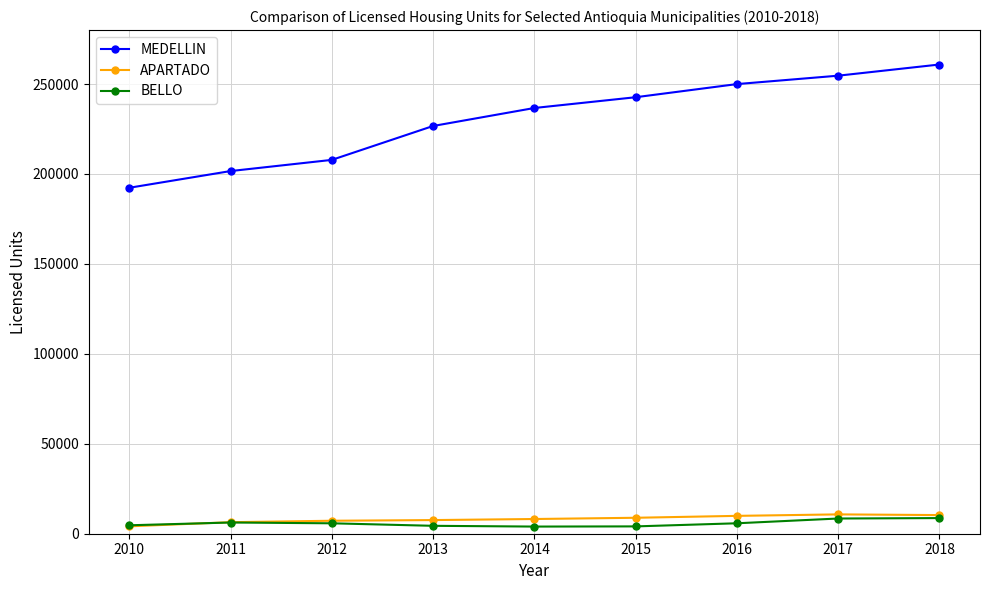

At how many categories does at least one series exceed 32820?

9